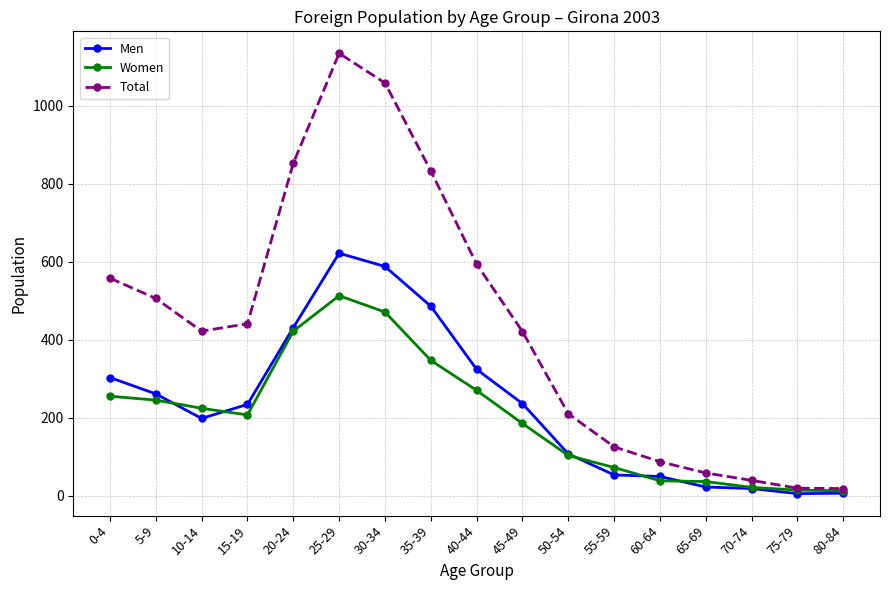

What is the label of the 12th point from the right?

25-29